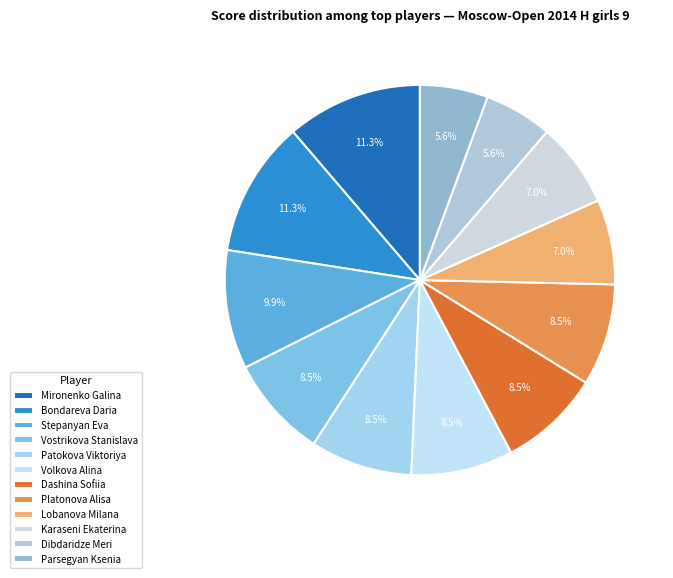

Is the sum of Dibdaridze Meri and Platonova Alisa greater than half?

No